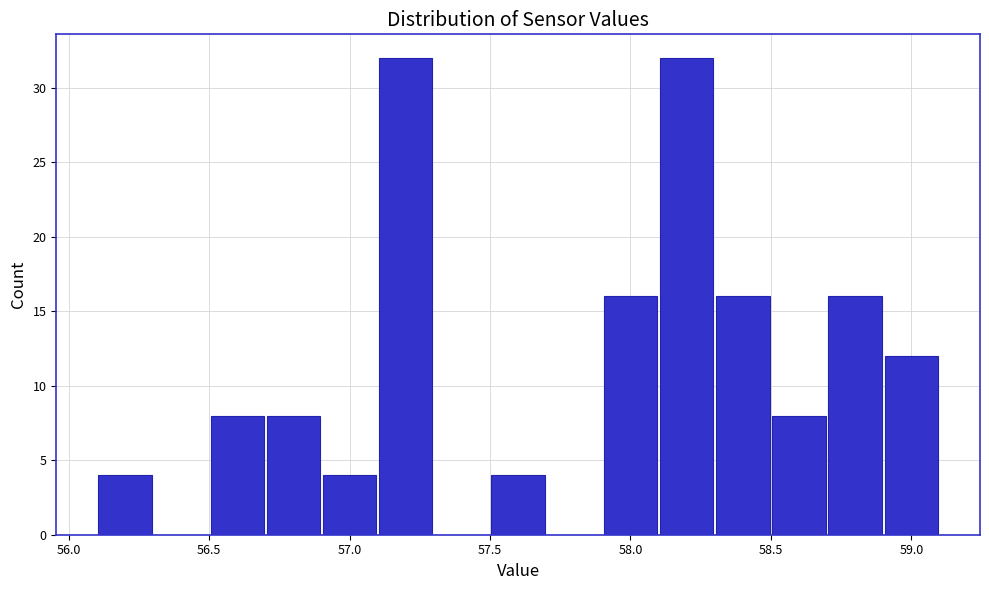

Reading left to right, list every bar in this chart as the range it spans on the x-axis followed by its height. The values are not printed on the chart, so give them approximately, as read against the axis.

56.1 to 56.3: 4
56.3 to 56.5: 0
56.5 to 56.7: 8
56.7 to 56.9: 8
56.9 to 57.1: 4
57.1 to 57.3: 32
57.3 to 57.5: 0
57.5 to 57.7: 4
57.7 to 57.9: 0
57.9 to 58.1: 16
58.1 to 58.3: 32
58.3 to 58.5: 16
58.5 to 58.7: 8
58.7 to 58.9: 16
58.9 to 59.1: 12